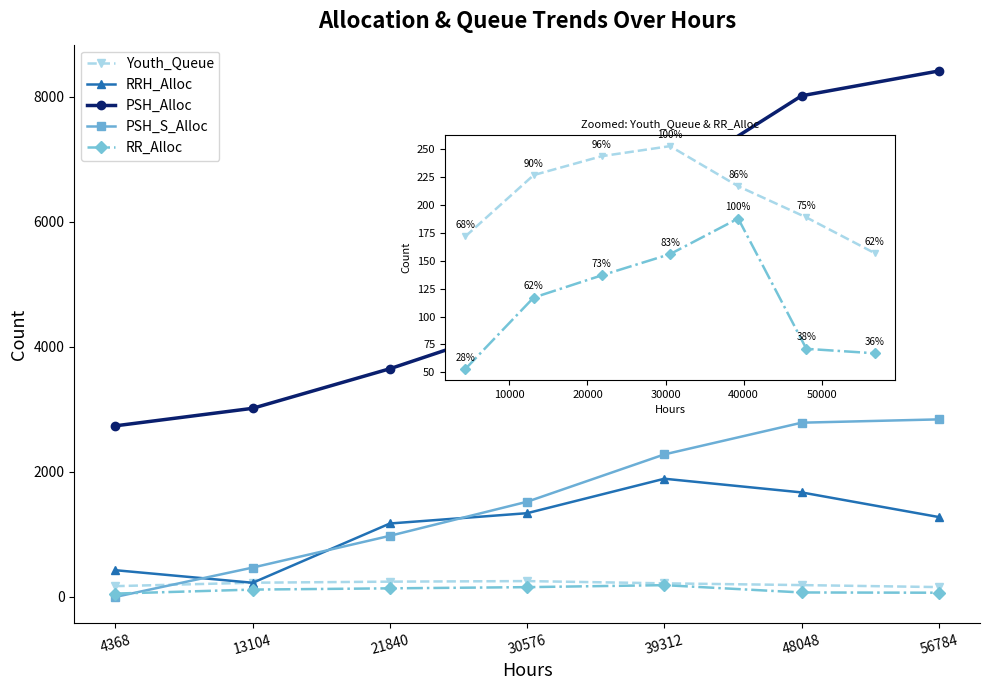

What is the maximum value for PSH_Alloc?

8411